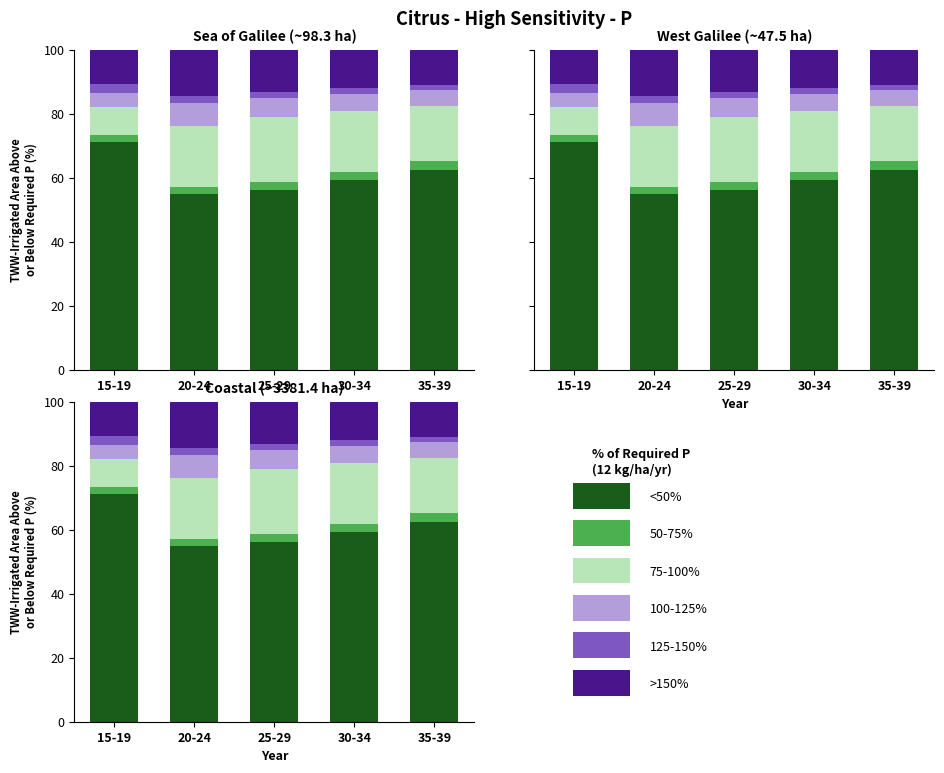

Reading left to right, transcribe all the data shown in this chart.

<50%: 71.0	54.8	56.0	59.4	62.5
50-75%: 2.5	2.3	2.6	2.6	2.7
75-100%: 8.5	19.0	20.5	18.9	17.3
100-125%: 4.4	7.2	5.9	5.4	5.0
125-150%: 2.9	2.3	1.9	1.8	1.6
>150%: 10.6	14.3	13.2	12.0	10.9